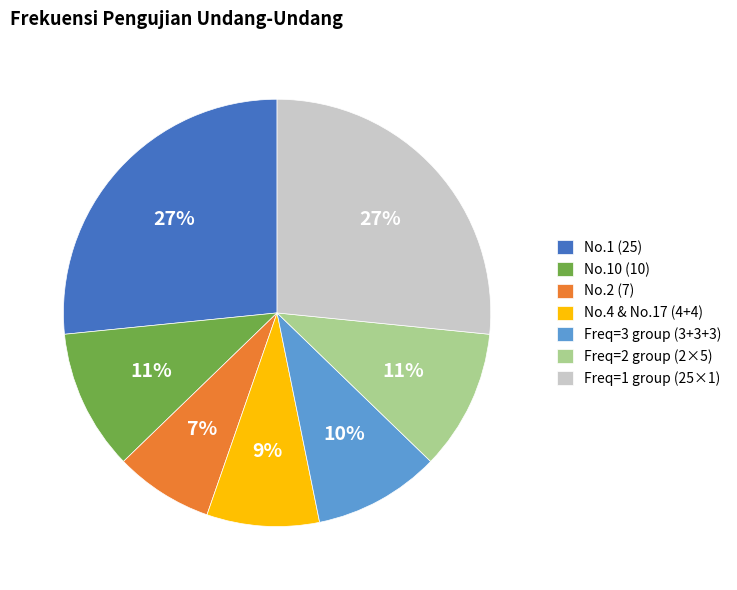

Approximately how many times larger is the value at Freq=3 group (3+3+3) compared to No.1 (25)?

0.4